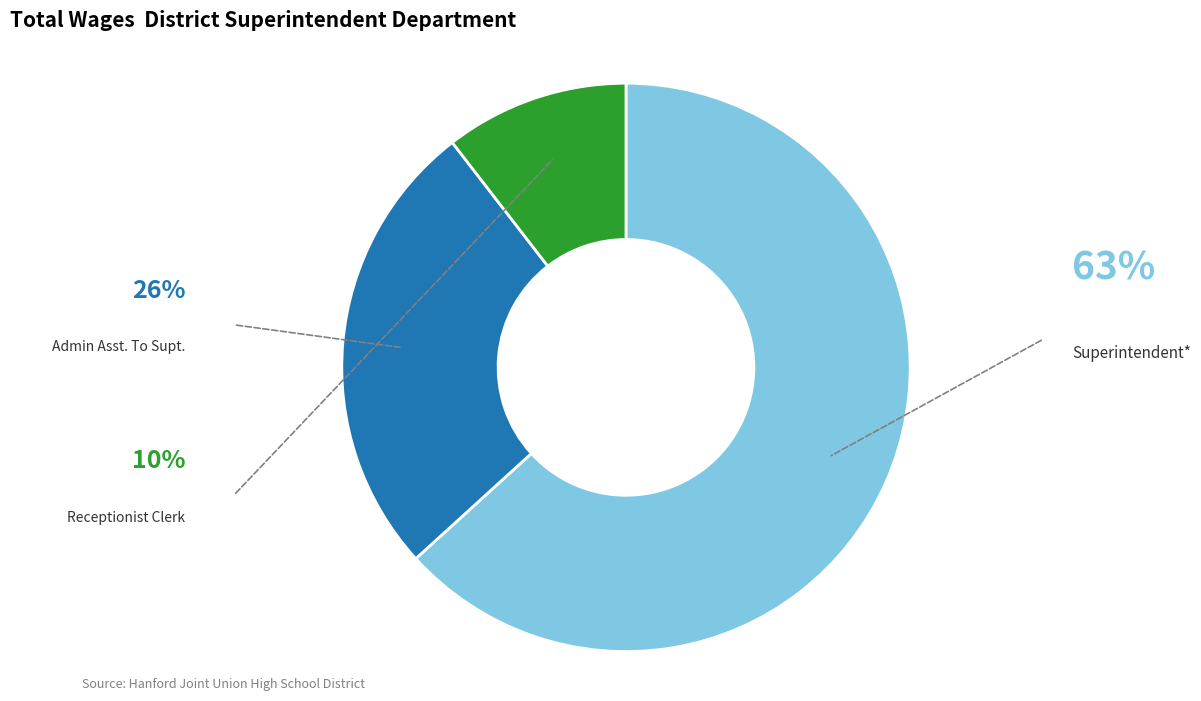

How many segments does this pie chart have?

3